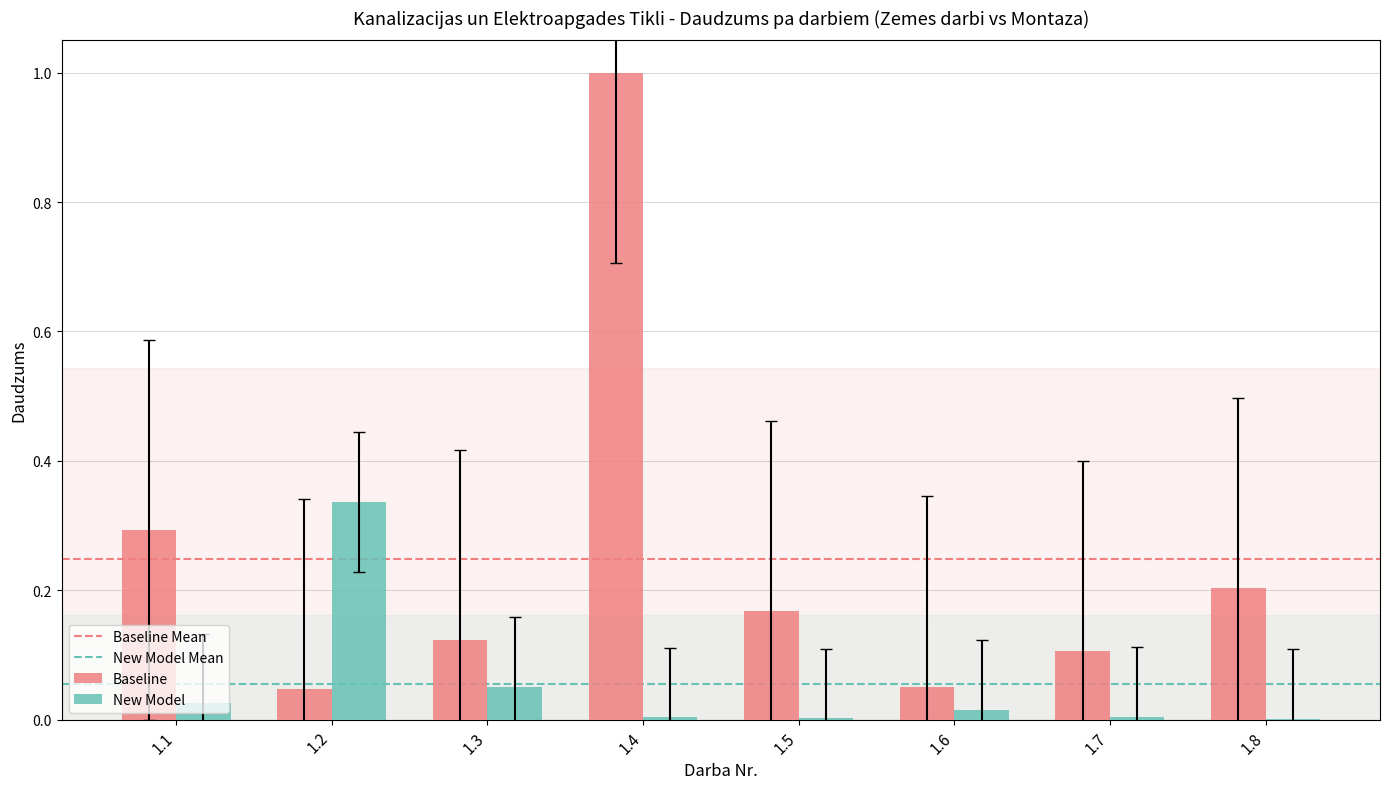

At which category is the sum across all series the highest?

1.4